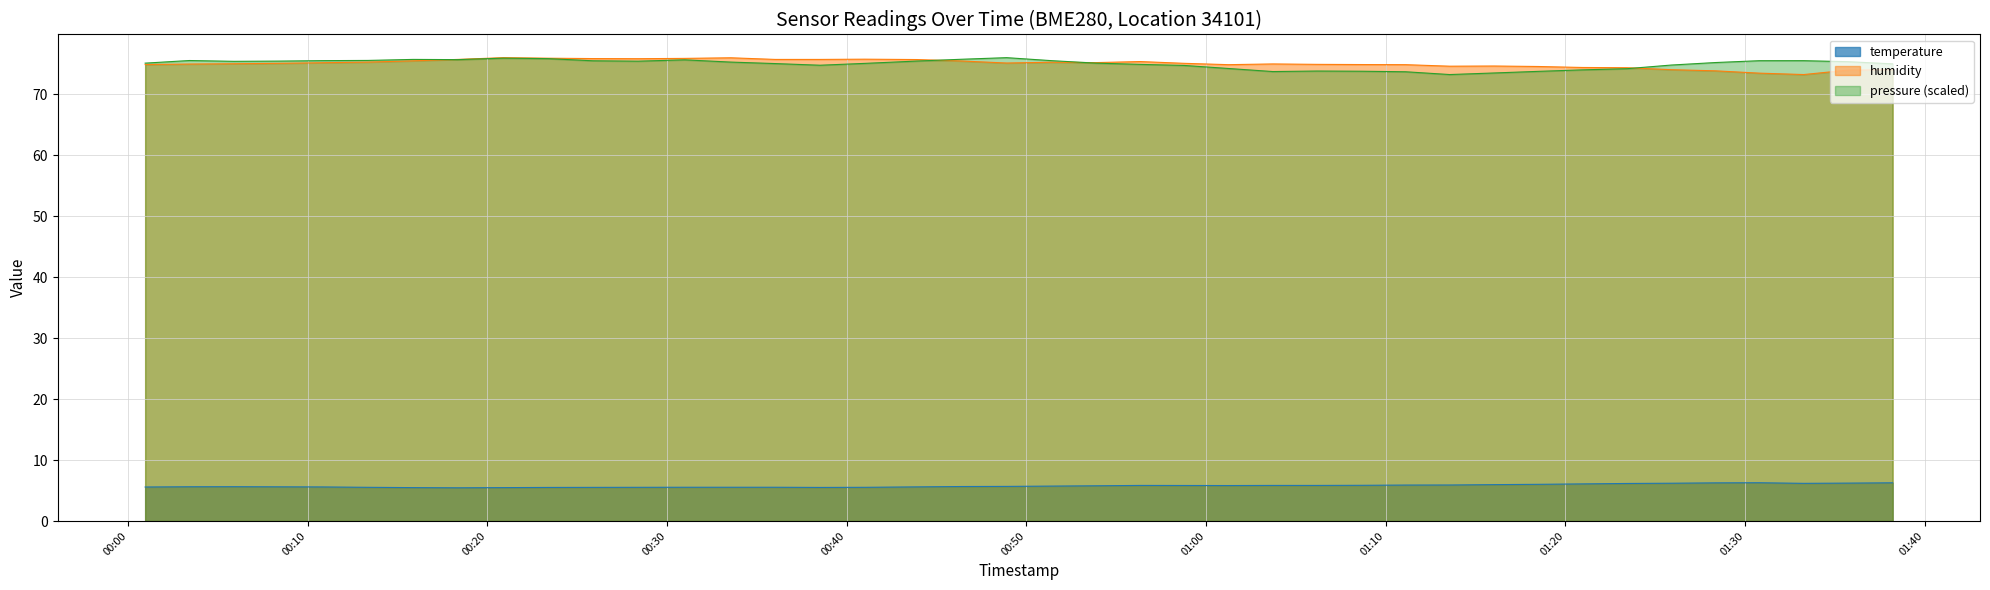

What is the lowest value of the temperature series?

5.5